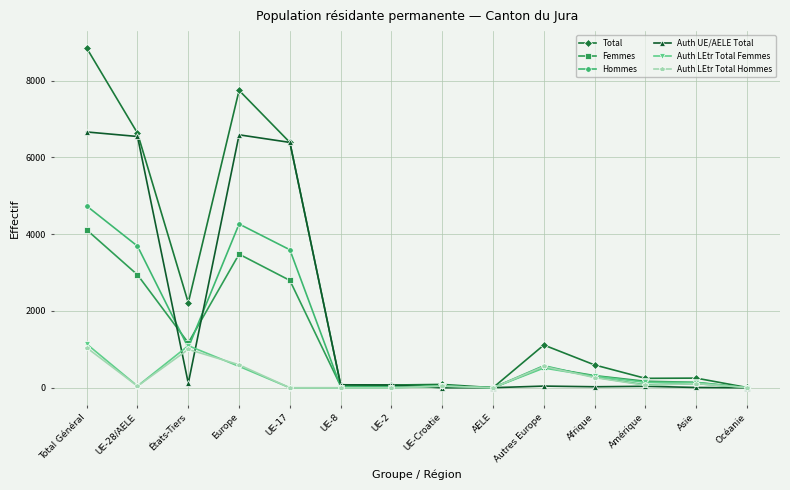

Where is the first local maximum for Auth LEtr Total Femmes?

États-Tiers